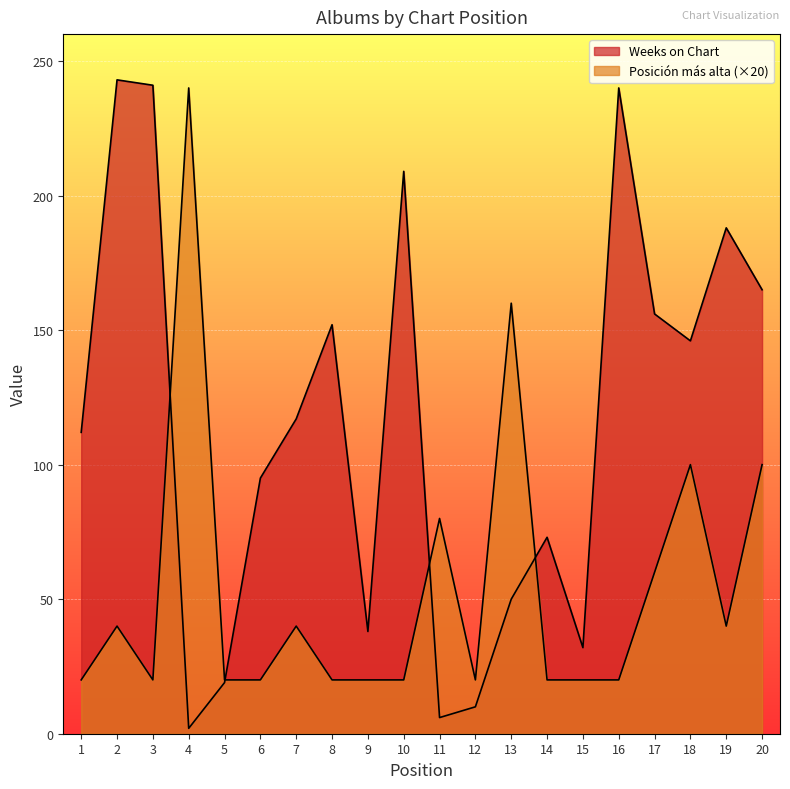

What is the total value across all series at 17?

216